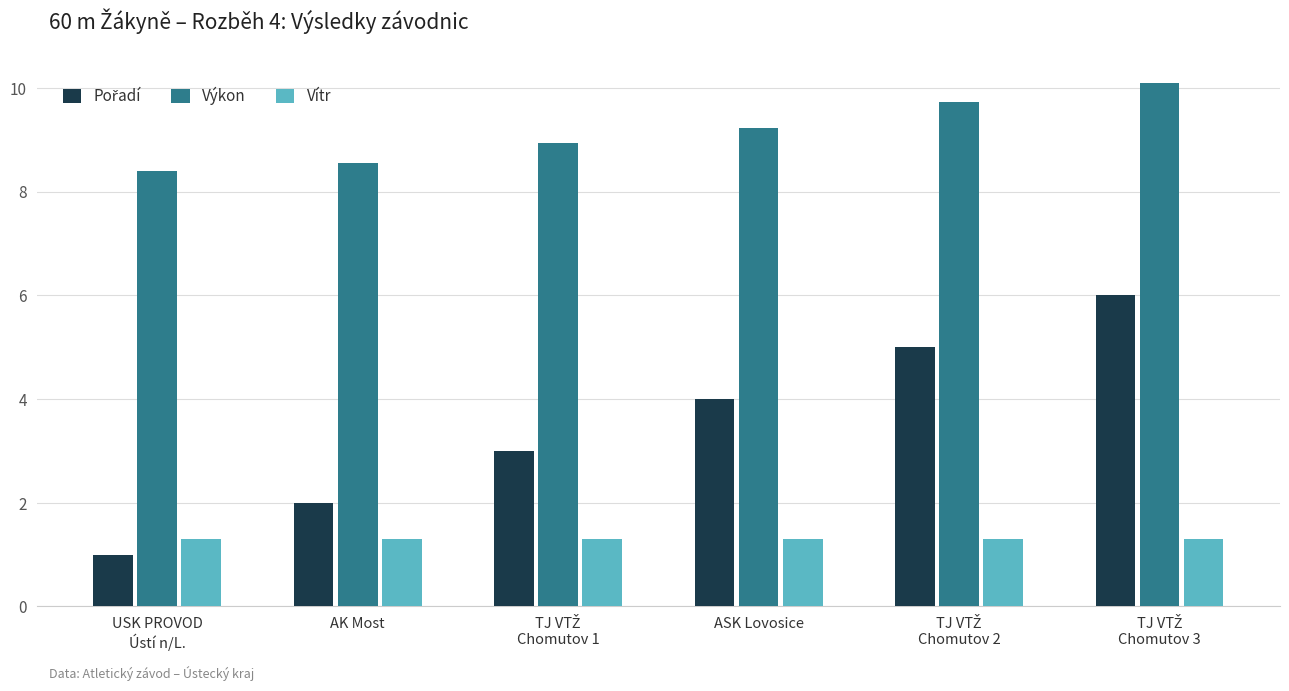

What is the average value of the Výkon series?

9.2